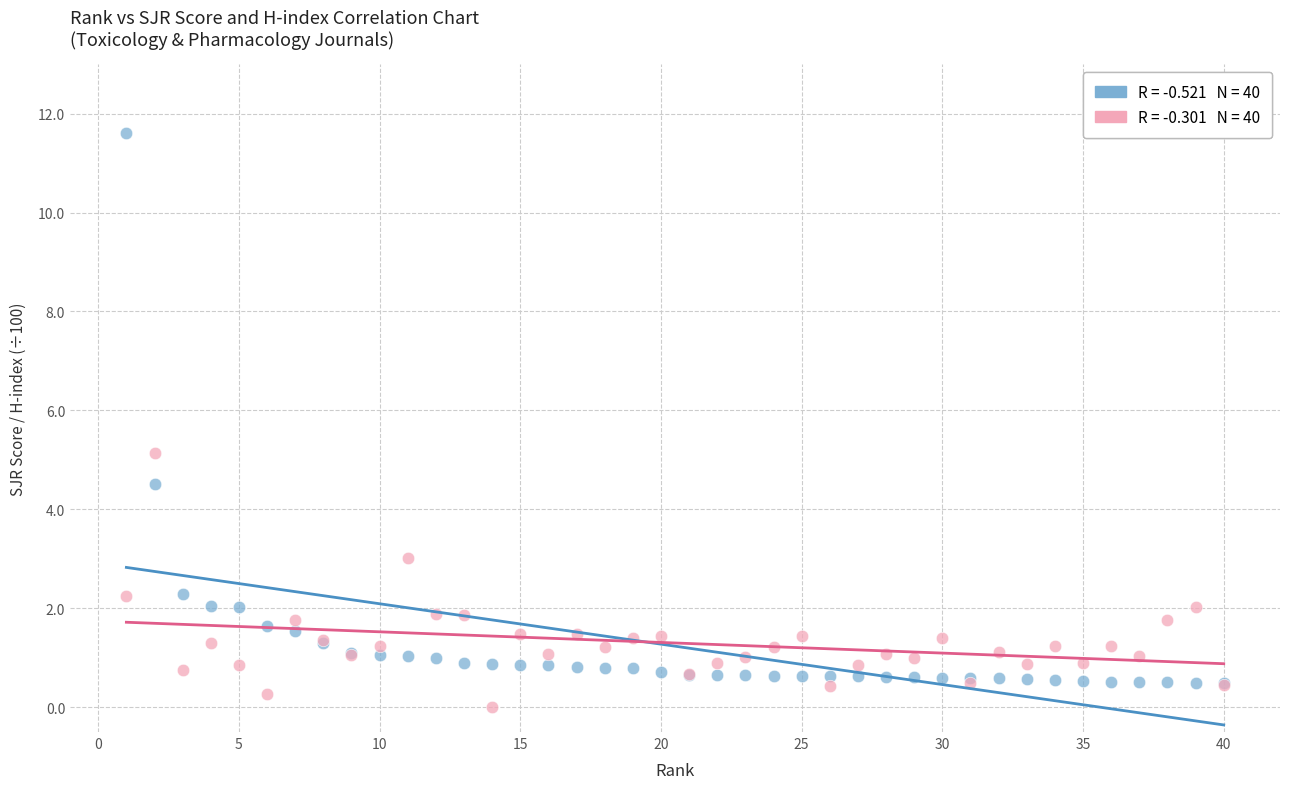

Across all series, what Y value is closest to 5?

5.1